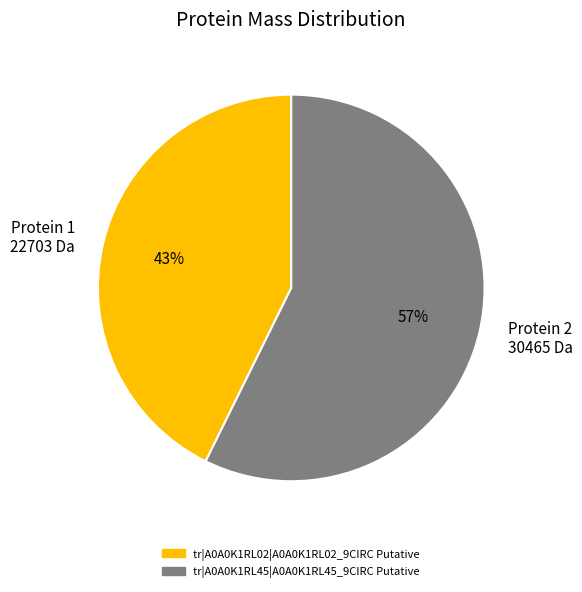

How many slices are in this pie chart?

2